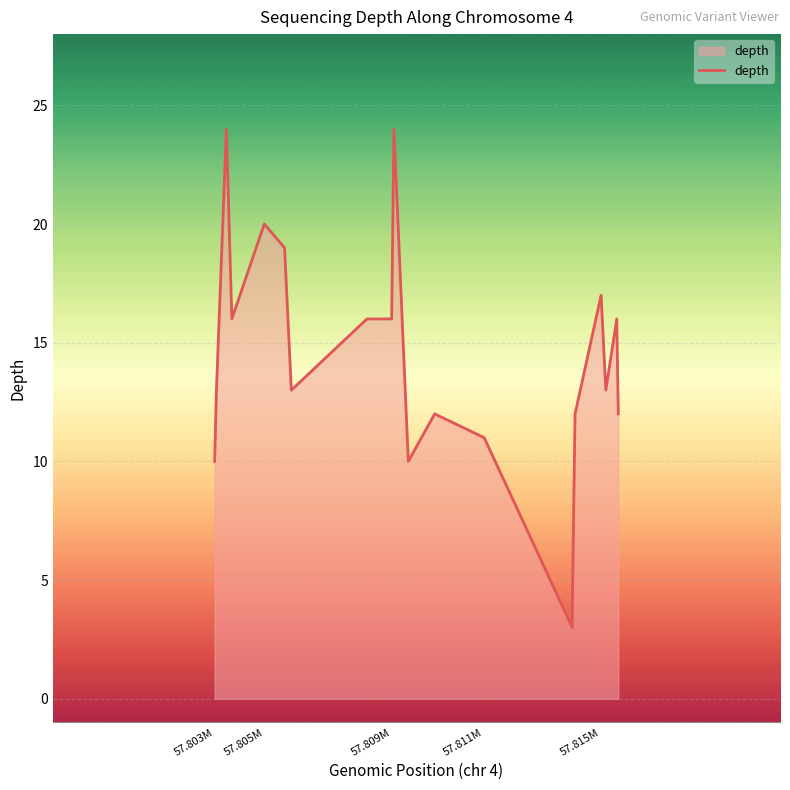

What is the difference between the maximum and minimum values?

21